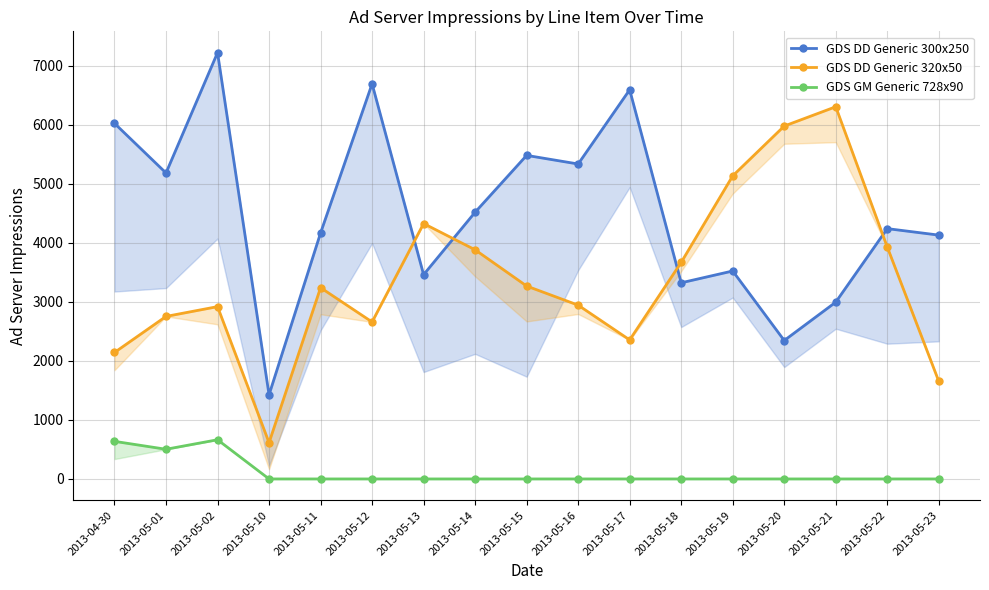

In GDS DD Generic 300x250, how many points are lower than both neighbors (excluding endpoints)?

6